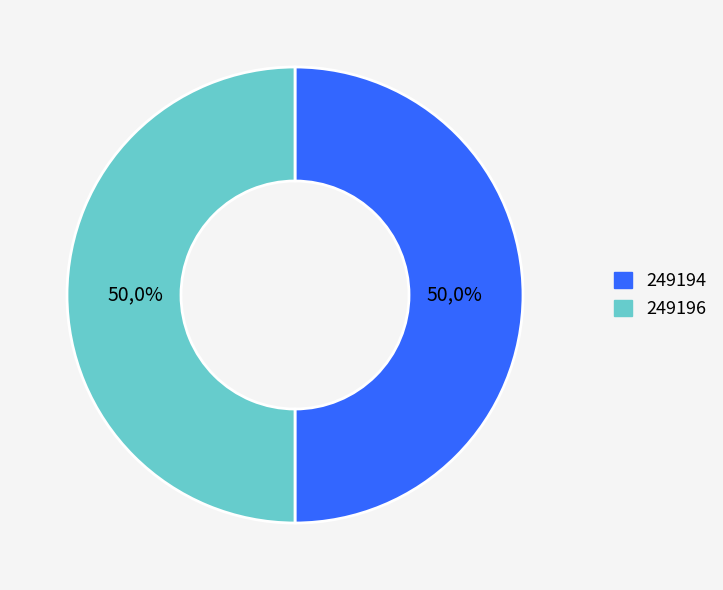

Which slice is the largest?

249196